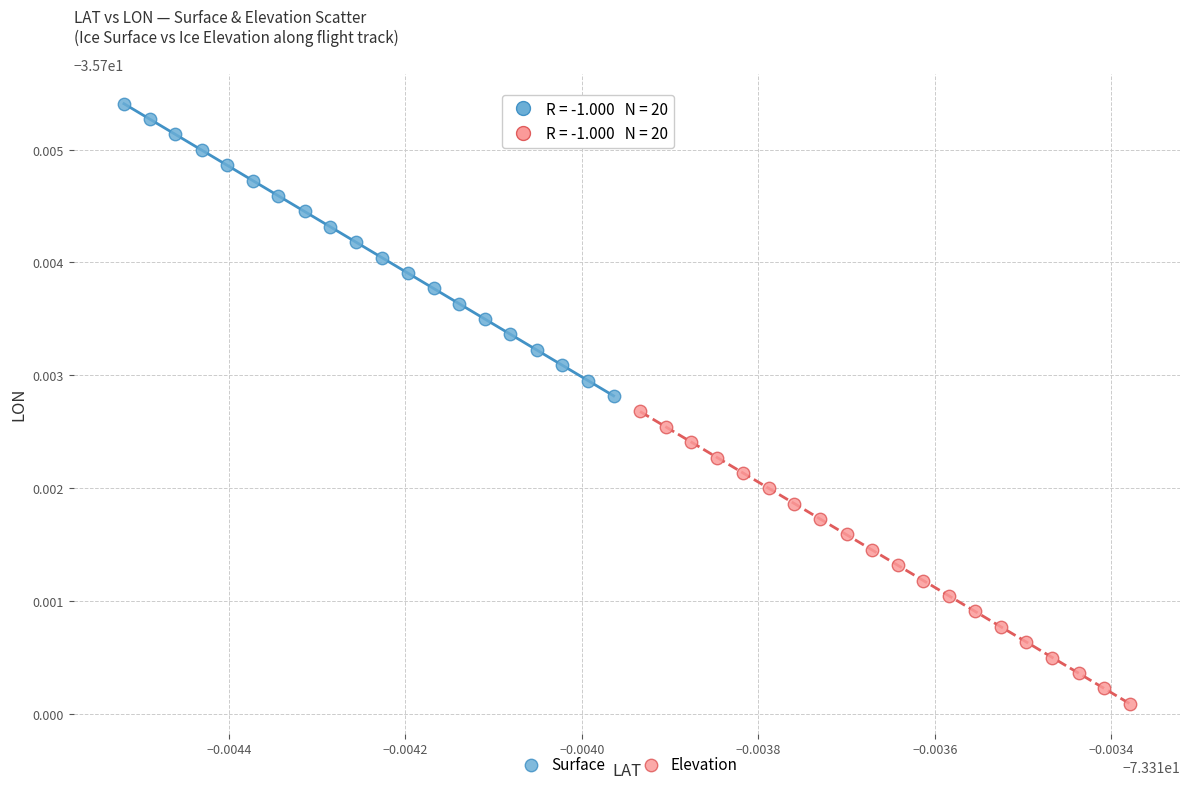

What are all the series names shown in the legend?

Surface, Elevation